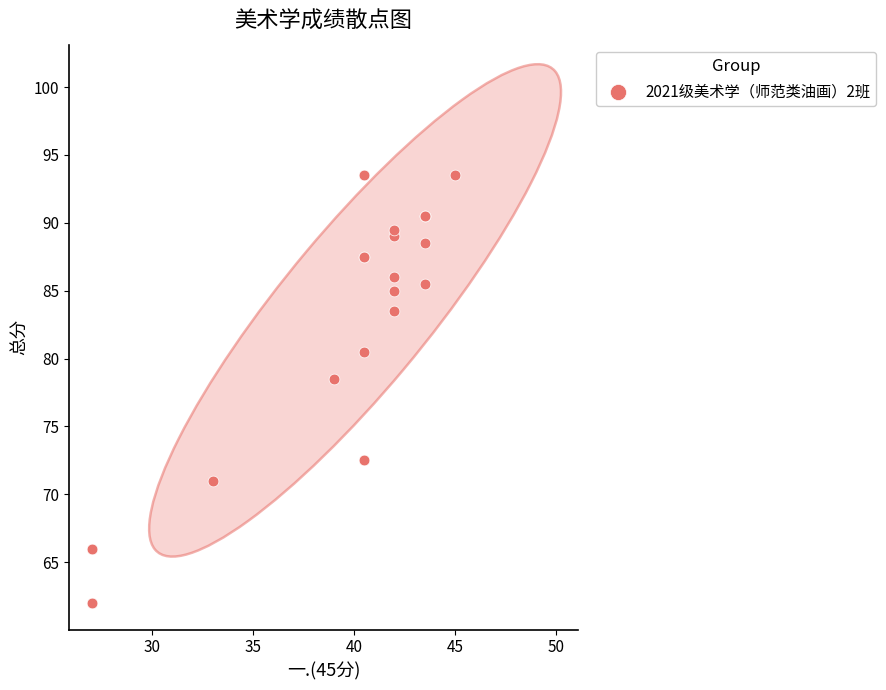

What Y value in the scatter plot is closest to 77?

78.5